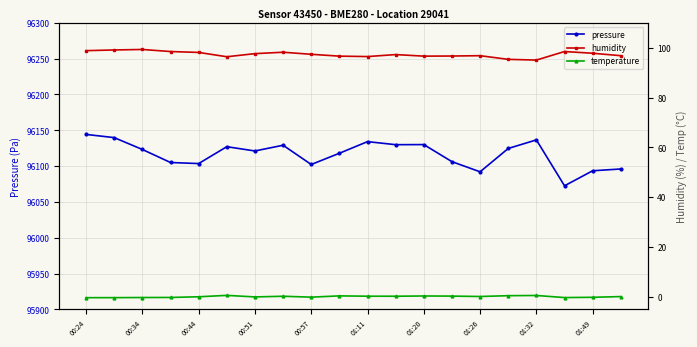

How many interior local valleys does the pressure series have?

6